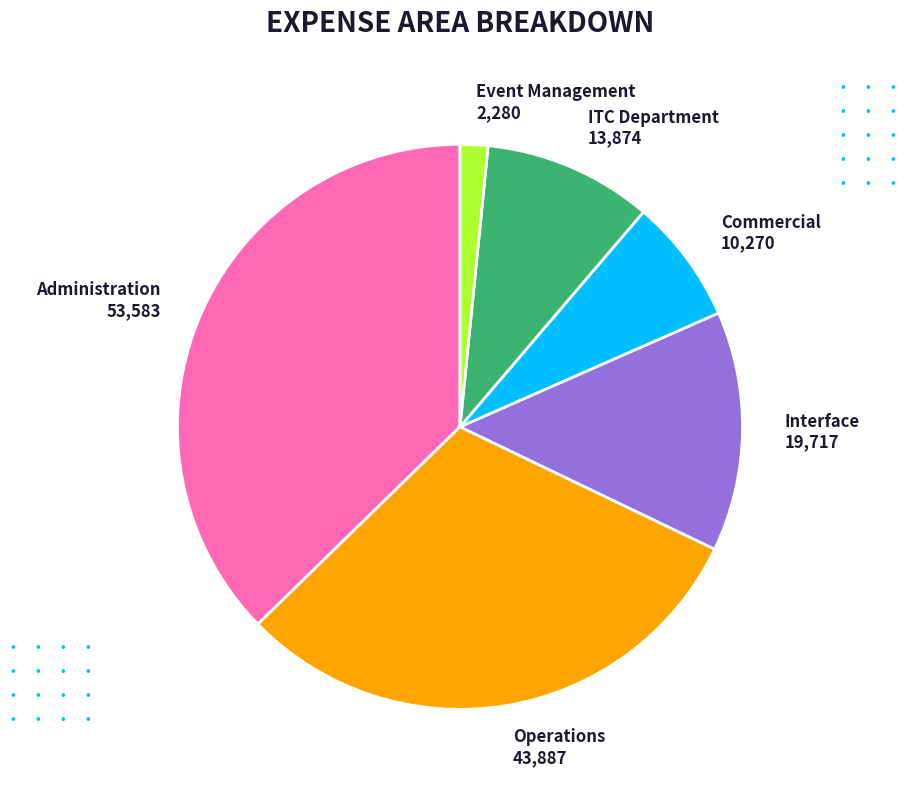

Is Commercial 10,270 the majority of the pie?

No